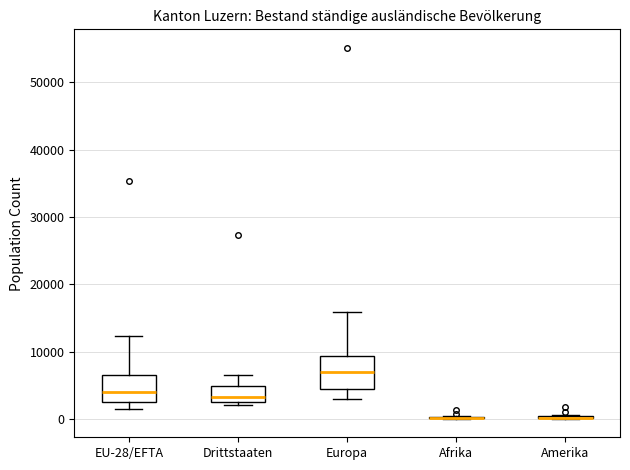

Reading left to right, transcribe this box plot: for each box, give where its median line is, the range the box spans, and where its two whiskers end, as read against the y-axis. The values are not printed on the chart, so give them approximately, as read against the axis.

EU-28/EFTA: median 4000, box 3000 to 7000, whiskers 1000 to 12000
Drittstaaten: median 3000 (just above the box's lower edge), box 3000 to 5000, whiskers 2000 to 7000
Europa: median 7000, box 4000 to 9000, whiskers 3000 to 16000
Afrika: box collapsed to a line at 0, whiskers 0 to 0
Amerika: box collapsed to a line at 0, whiskers 0 to 1000